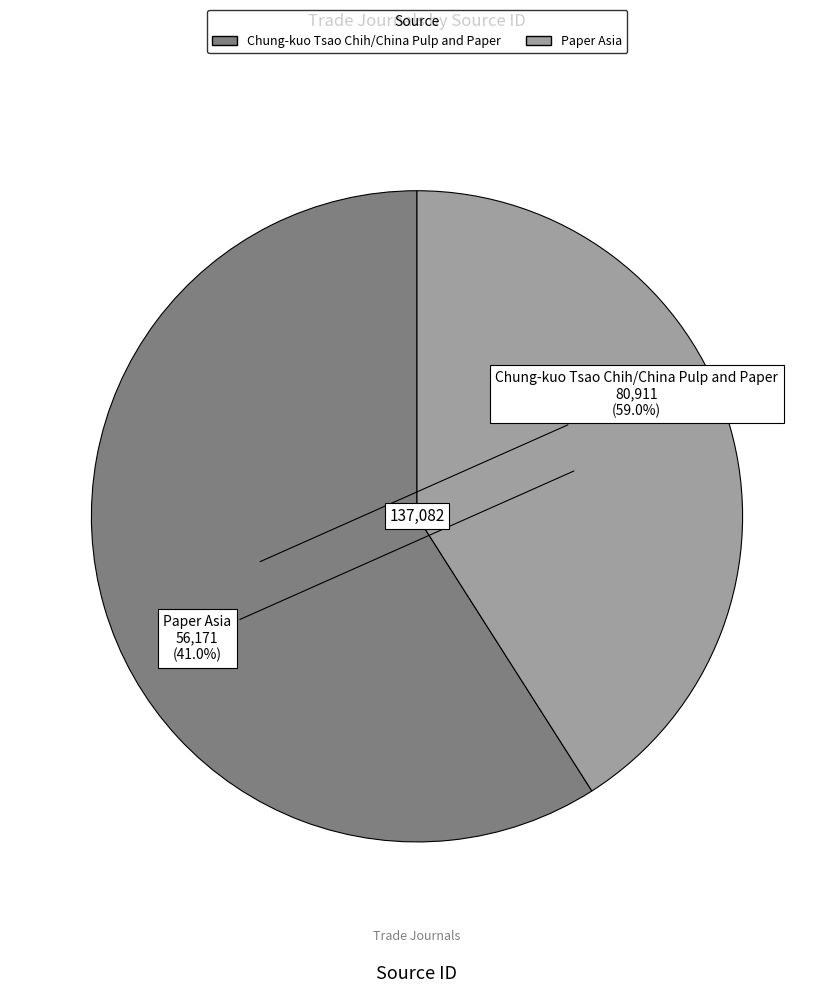

Which category has the biggest portion of the pie?

Chung-kuo Tsao Chih/China Pulp and Paper